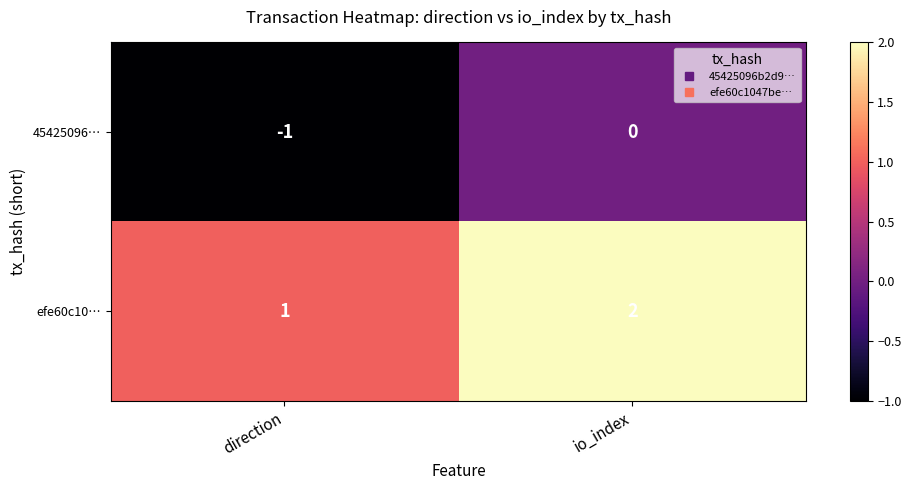

What is the sum of the efe60c10… values at direction and io_index?

3